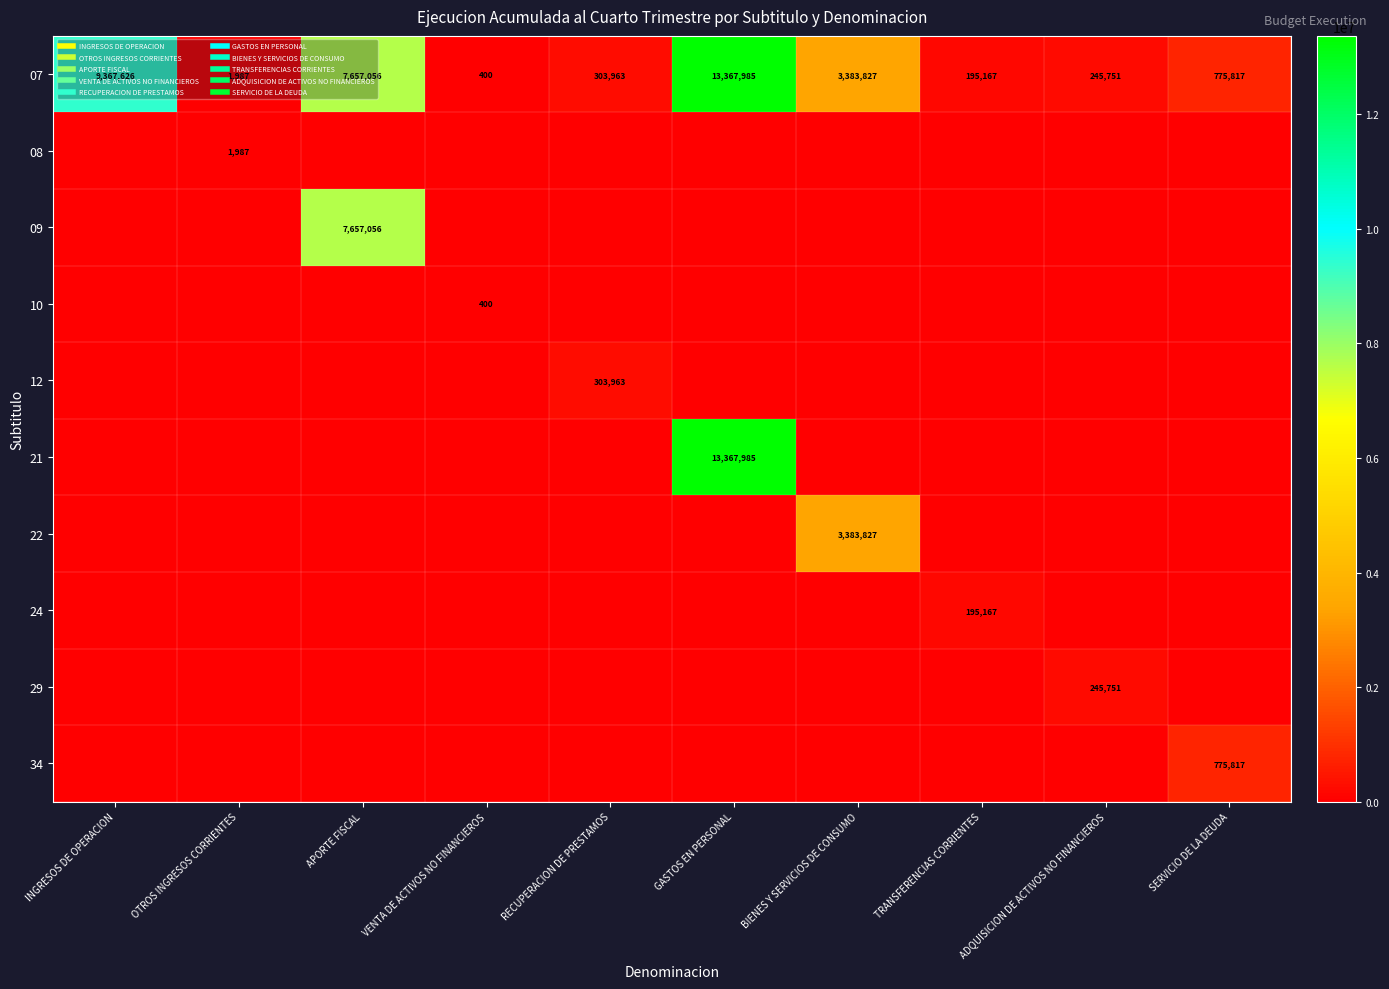

What is the total value across all series at TRANSFERENCIAS CORRIENTES?

390334